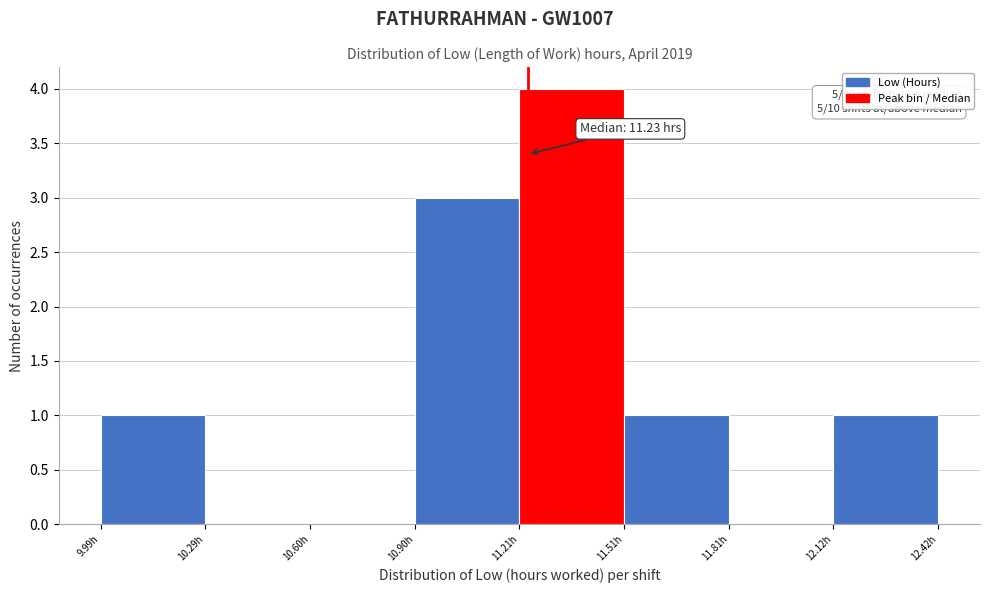

Over which range of the x-axis is the bar tallest?

11.2 to 11.5